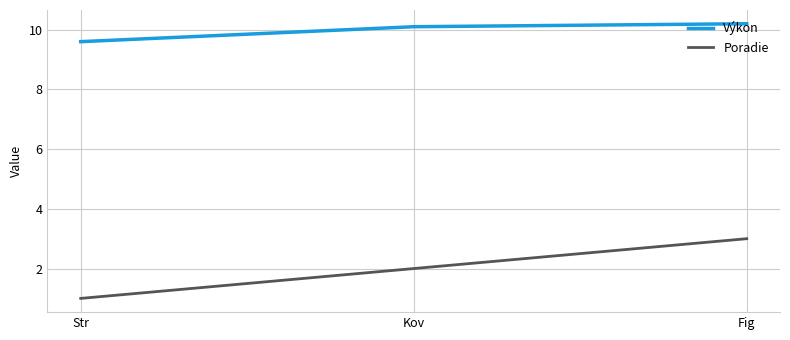

What position from the left is Str?

1